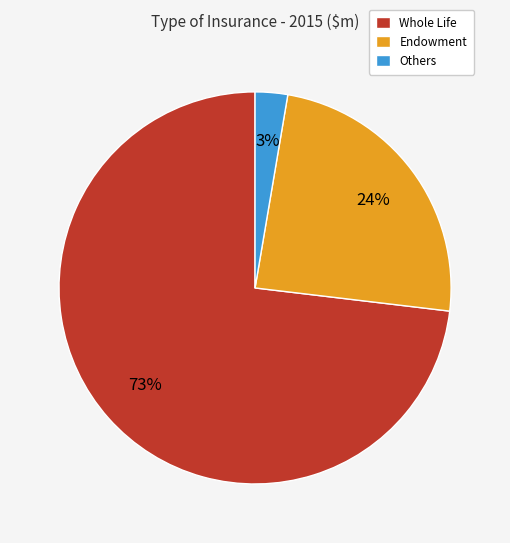

Is the sum of Endowment and Others greater than half?

No